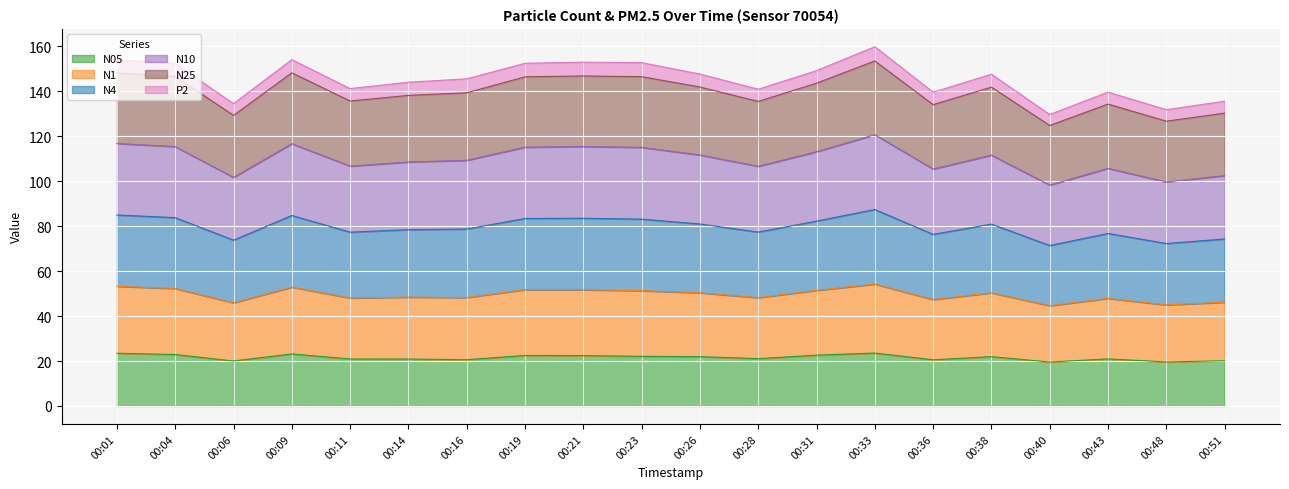

What is the minimum value shown in the chart?

19.6